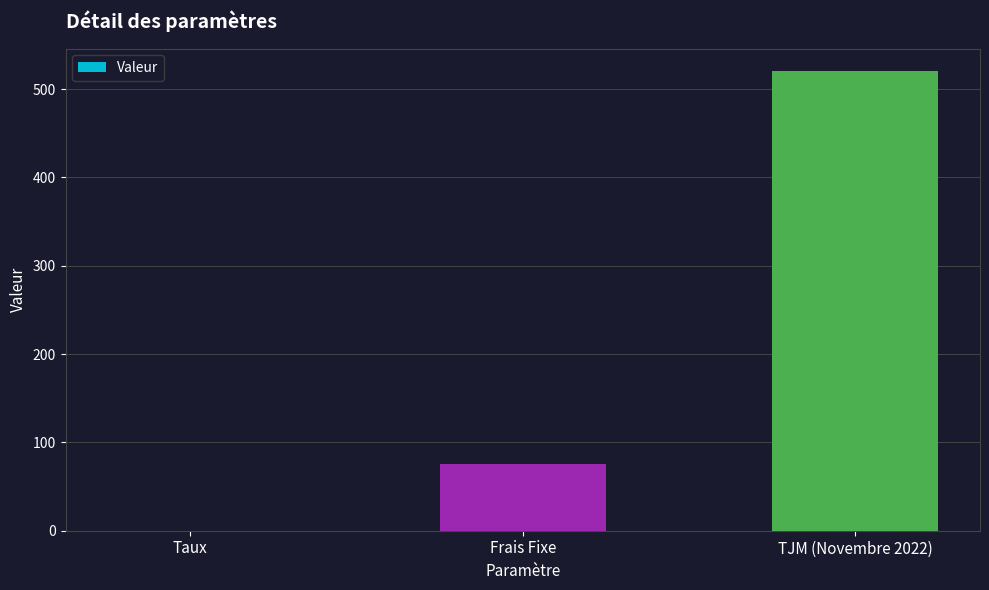

Is it true that the value at Frais Fixe is 75.0?

True